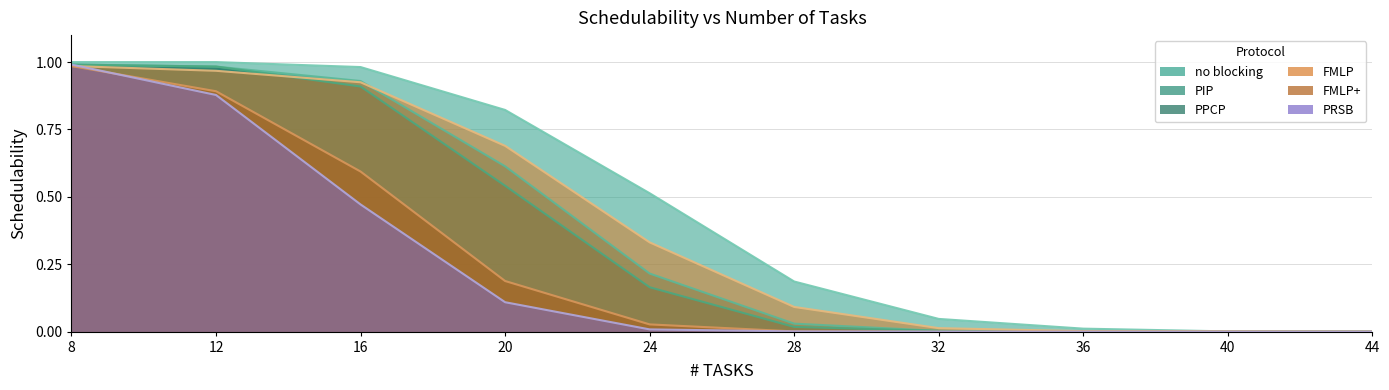

At 12, list the series in order from largest to smallest.

no blocking, PIP, PPCP, FMLP, FMLP+, PRSB